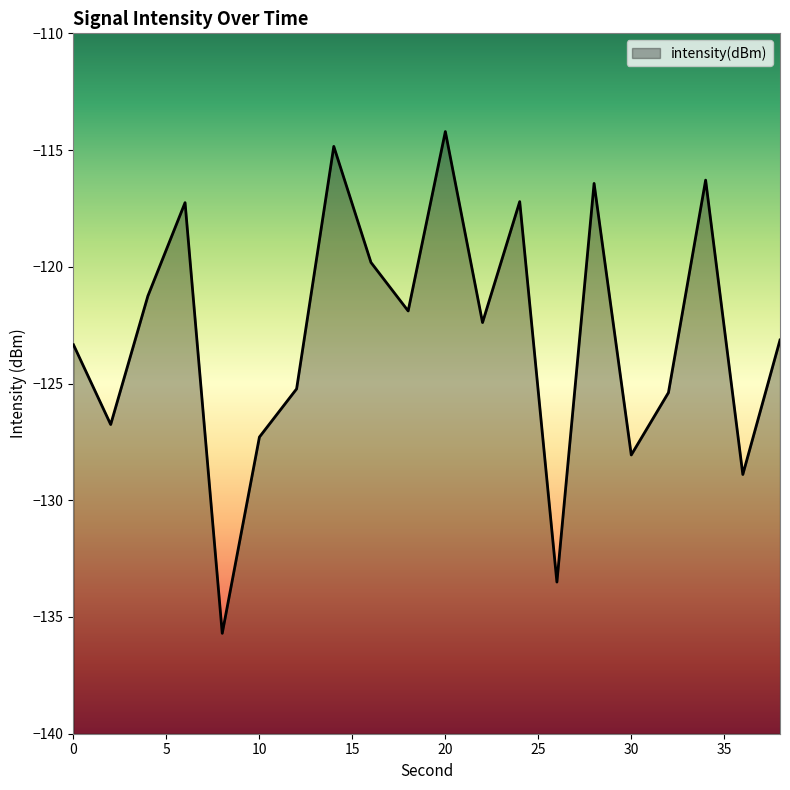

What is the change in value from 0 to 26?

-10.2